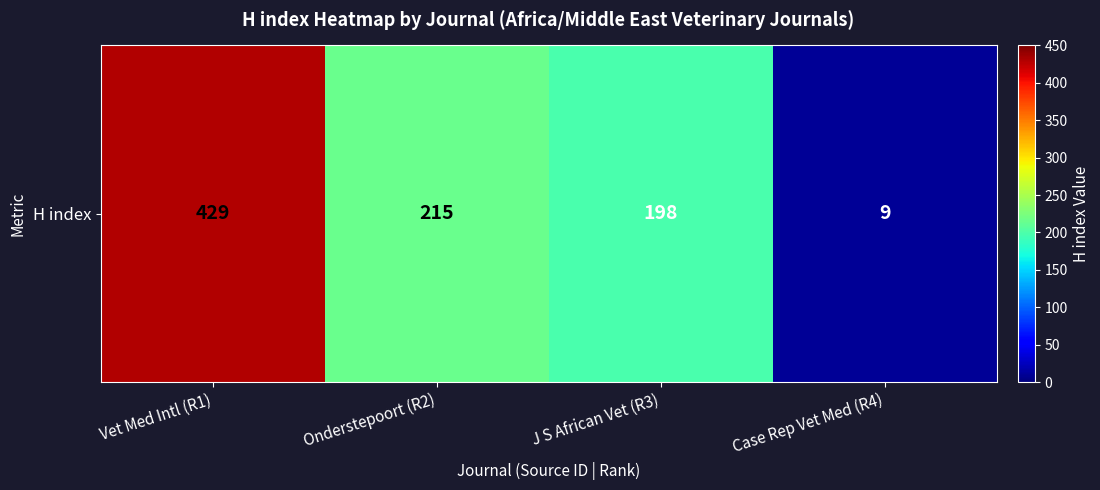

Reading right to left, extract all data points from this chart.

9	198	215	429